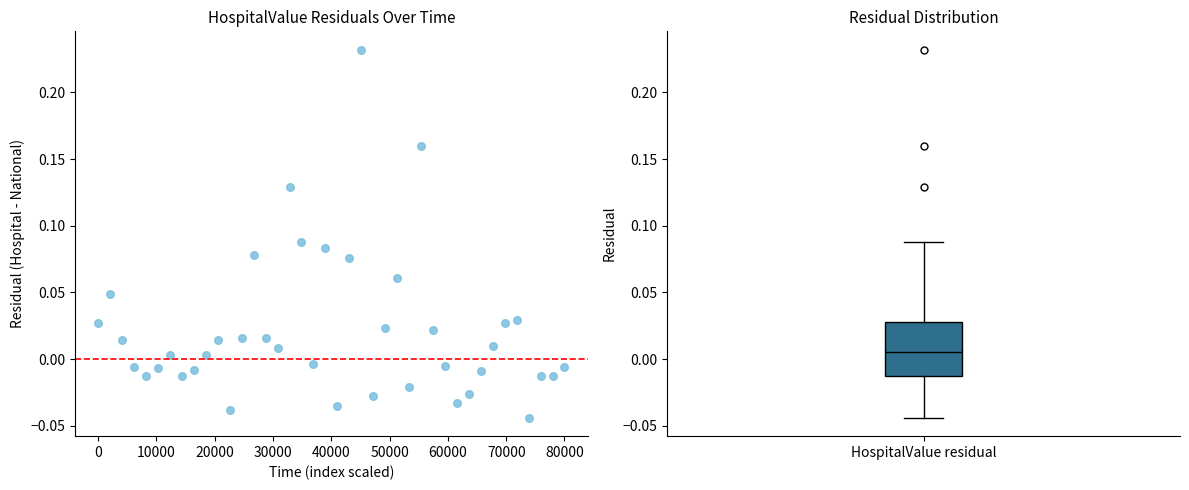

What is the range of X values (max minus min)?

80000.0